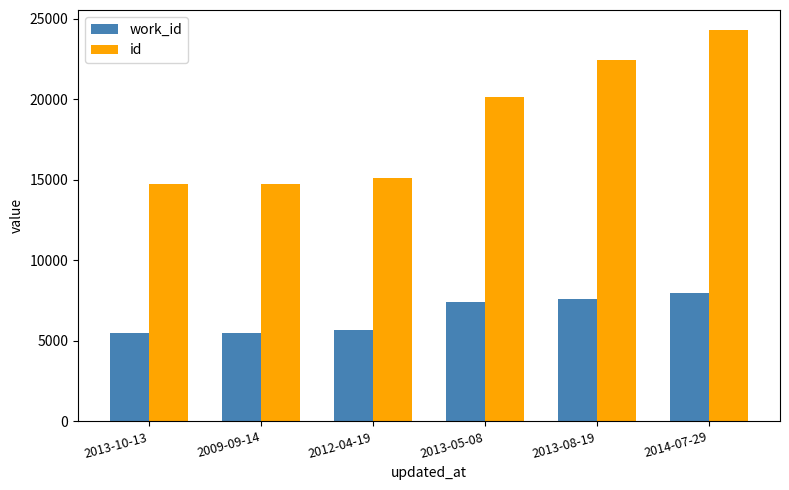

What is the spread (max minus min) of values at 2009-09-14?

9257